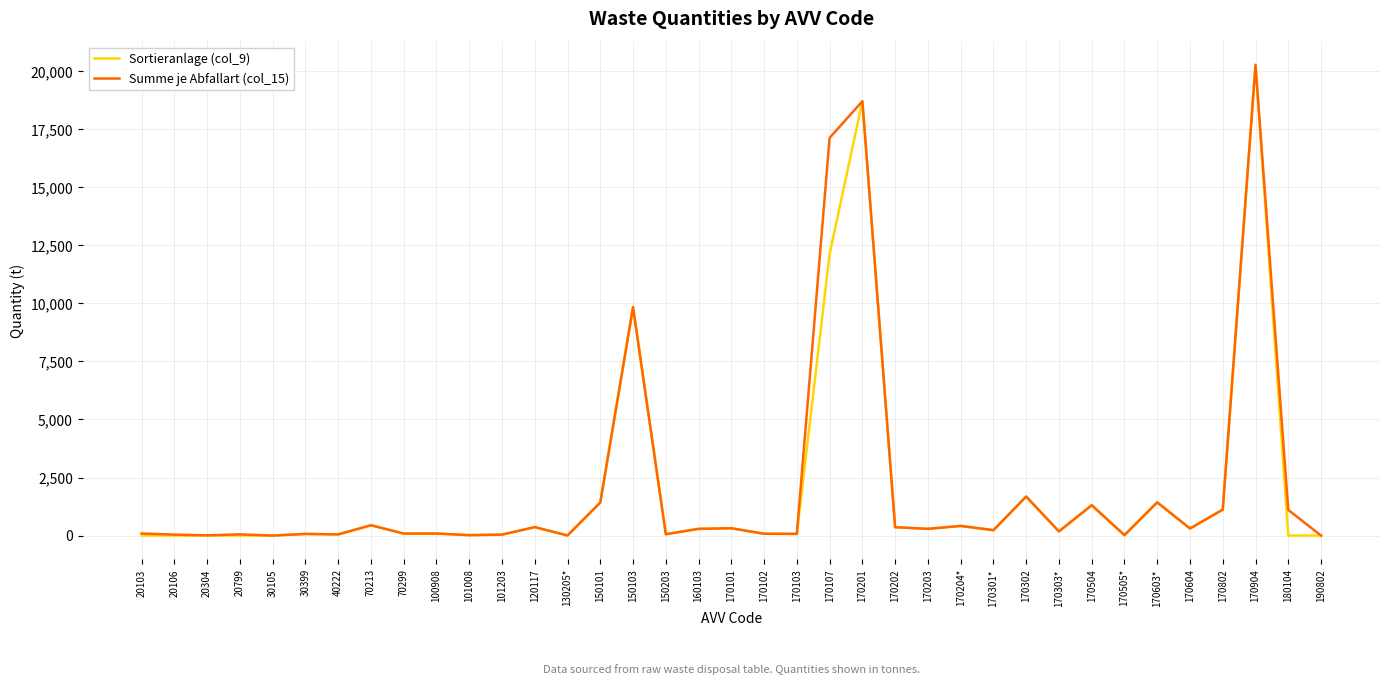

The Summe je Abfallart (col_15) series shows 16861 at 150103. True or false?

False